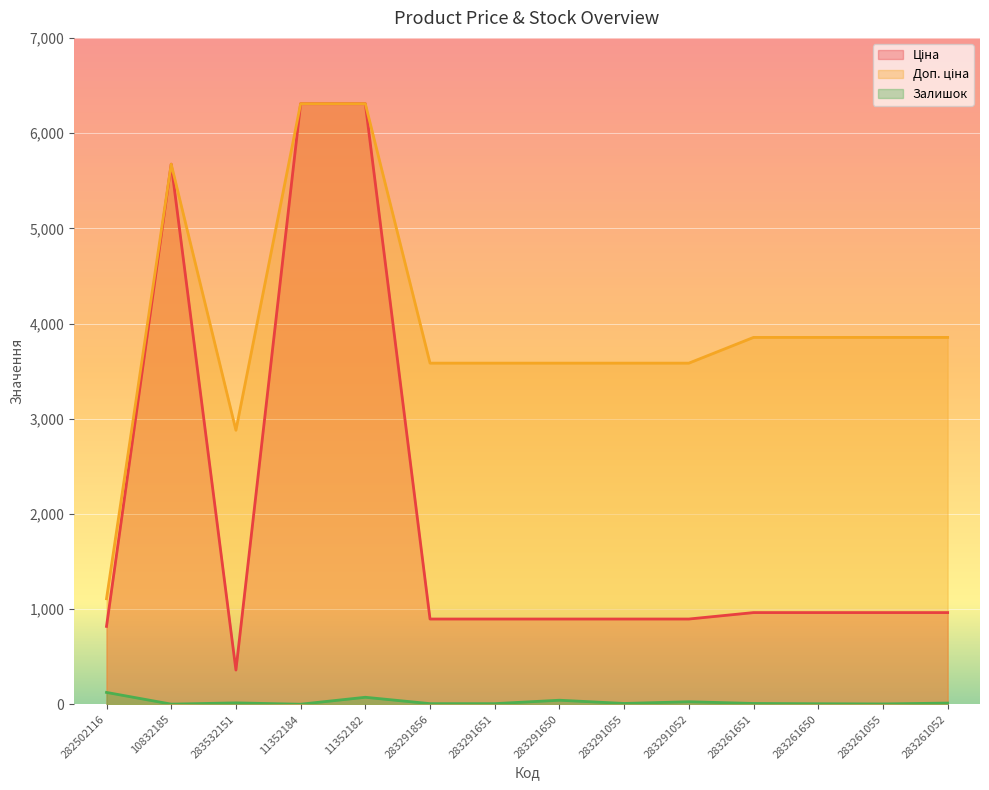

Which series has the largest total across all categories?

Доп. ціна